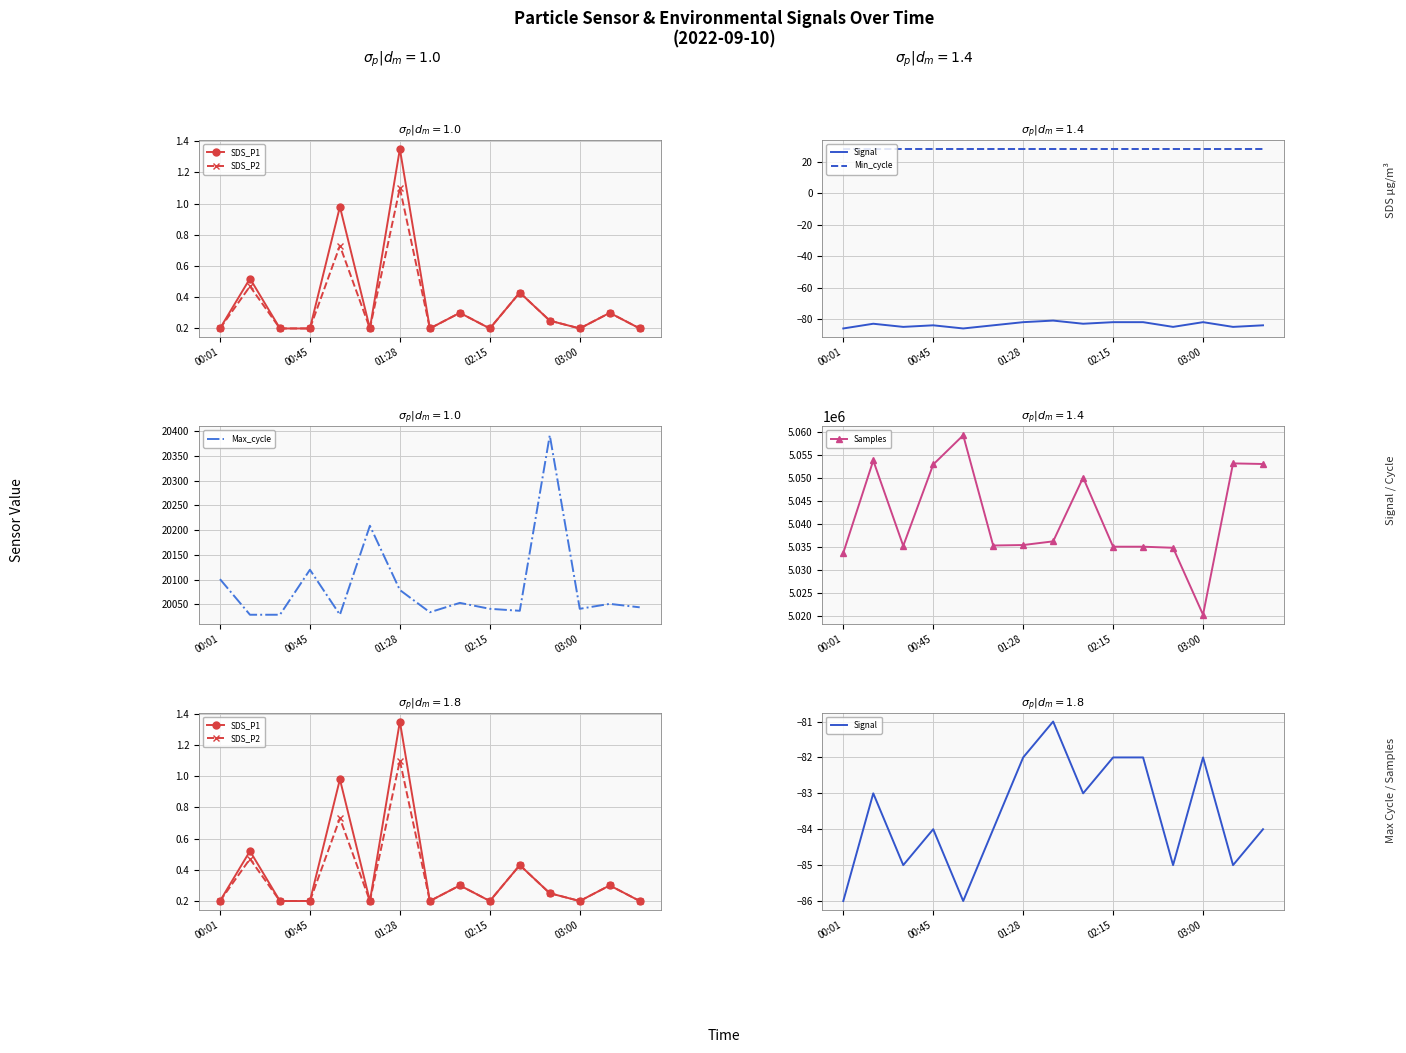

Is it true that Max_cycle equals 20041 at 02:15?

True